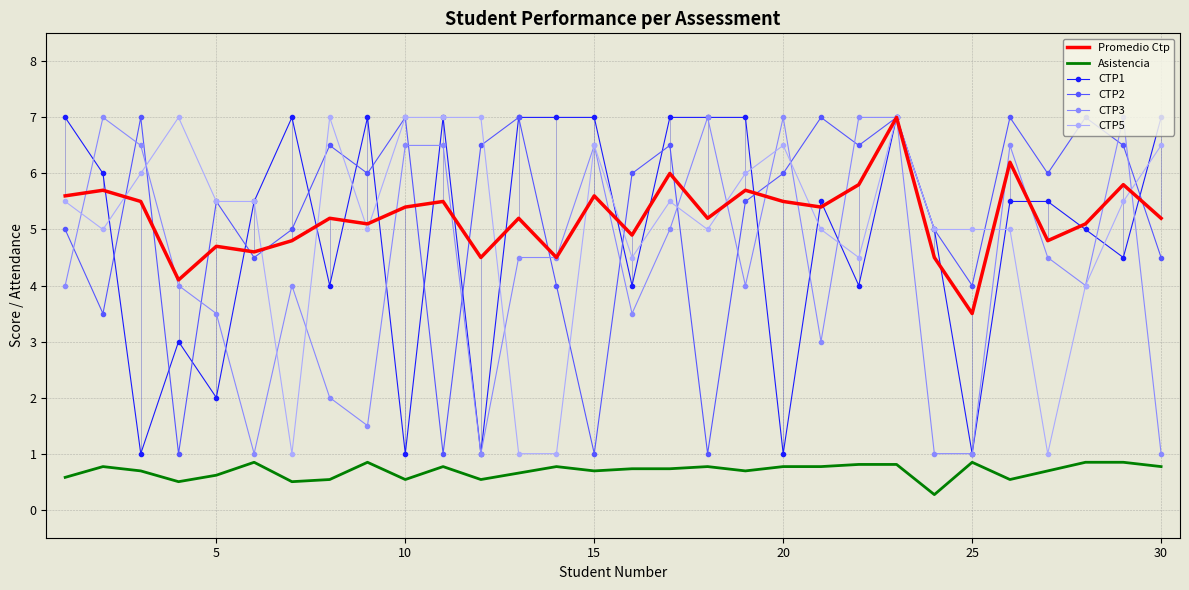

True or false: CTP5 and Asistencia intersect in this chart.

False